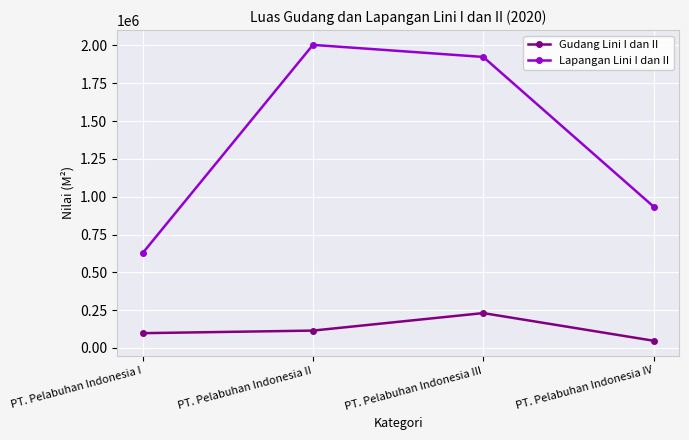

Reading right to left, extract all data points from this chart.

Gudang Lini I dan II: 47740	230589	114841	97771
Lapangan Lini I dan II: 934619	1923946	2003724	626973